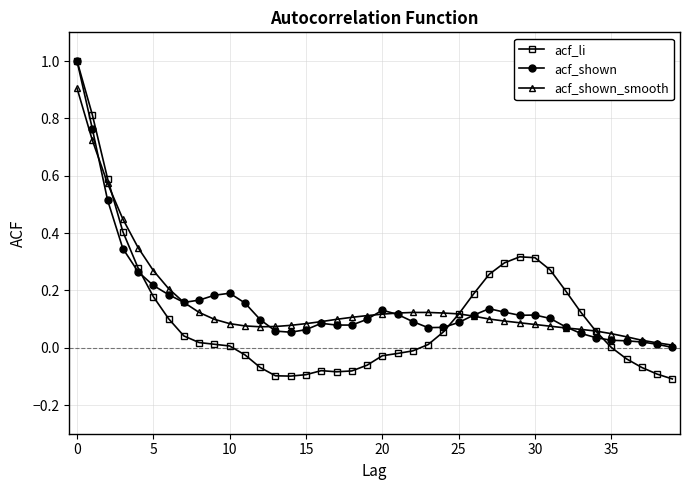

Which series has the largest range (max minus min)?

acf_li